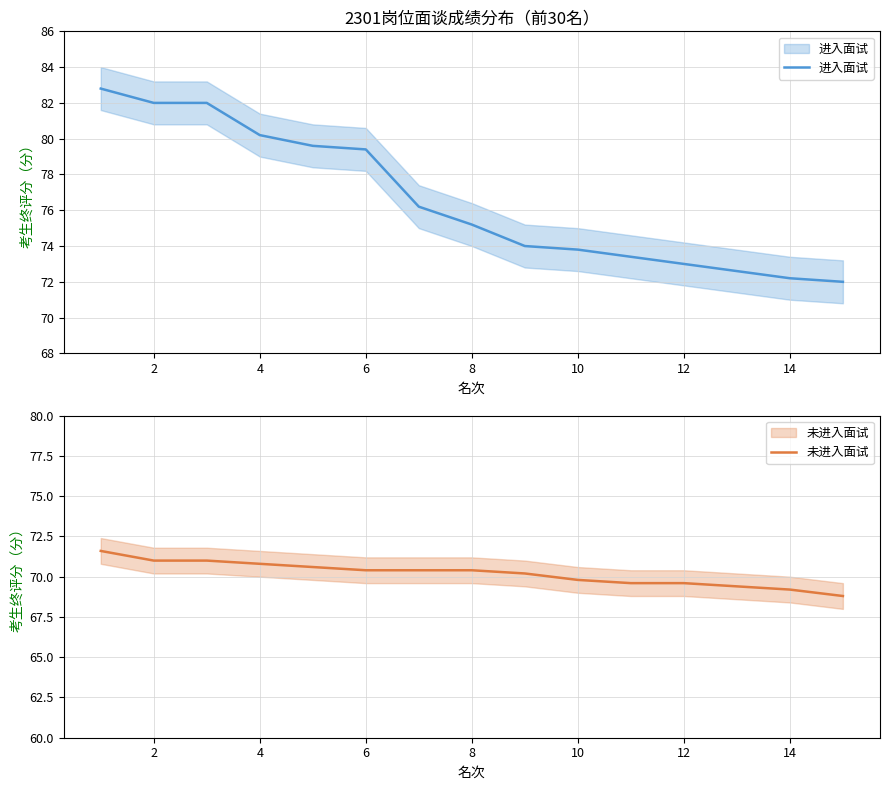

What is the difference between the highest and lowest values at 8?

4.8